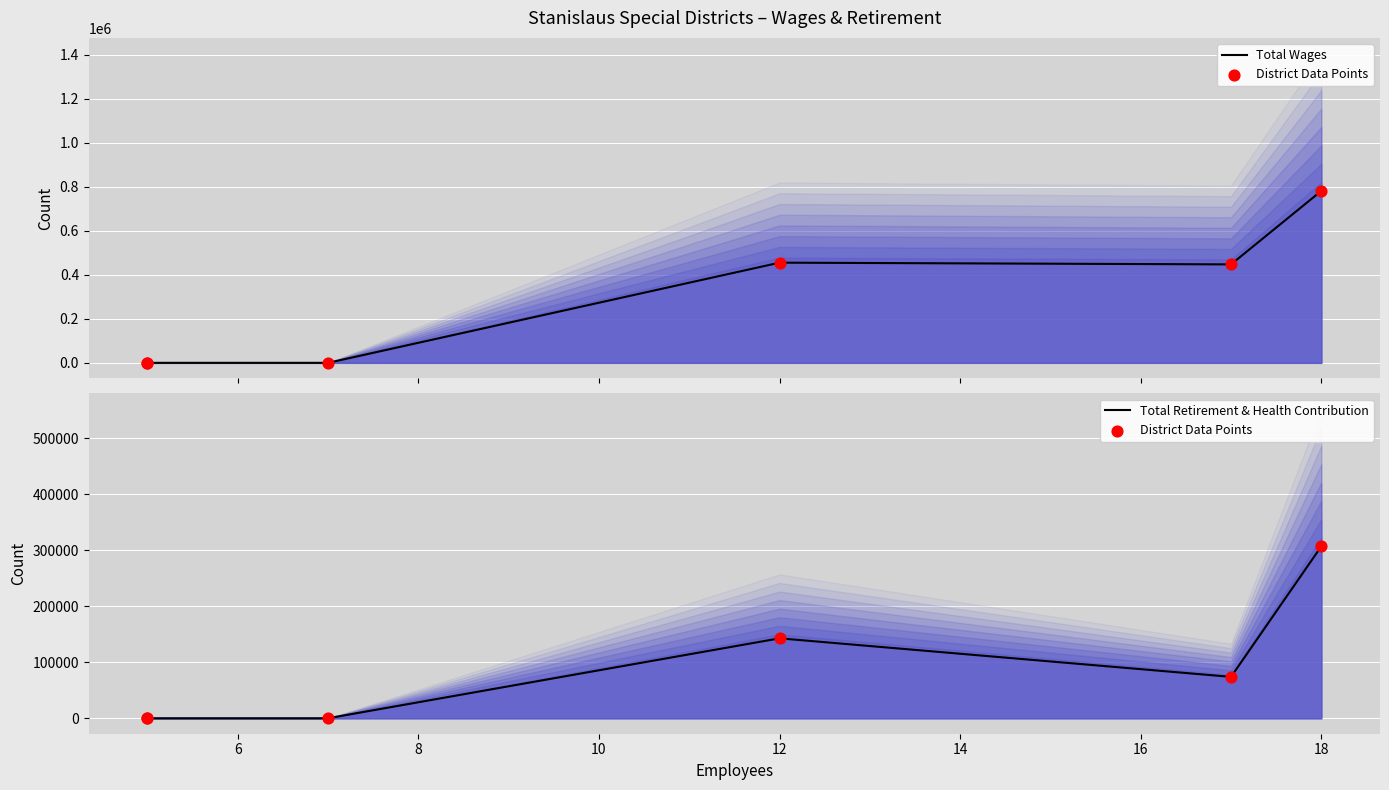

Which series contains the lowest Y value?

Total Wages